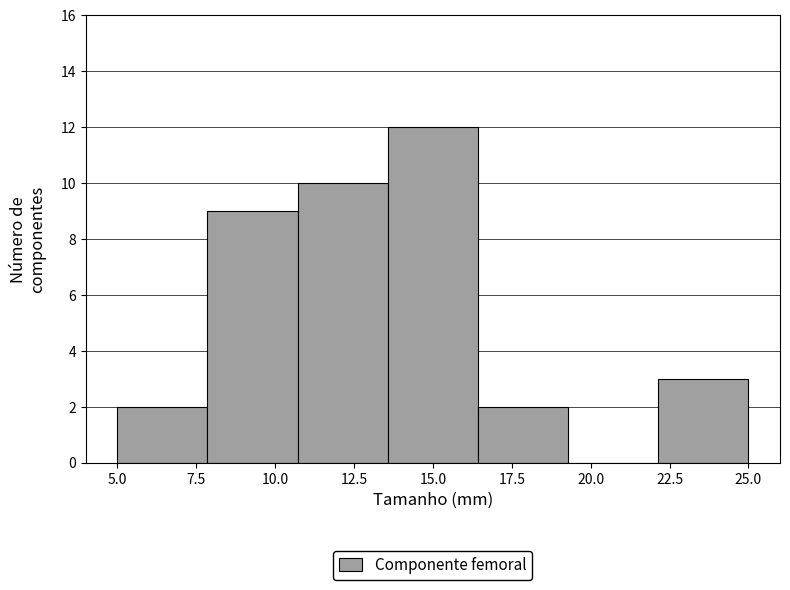

Reading left to right, list every bar in this chart as the range it spans on the x-axis followed by its height. Neither the bar edges nor the heights are printed on the chart, so give them approximately, as read against the axes.

5.0 to 8.0: 2
8.0 to 10.5: 9
10.5 to 13.5: 10
13.5 to 16.5: 12
16.5 to 19.5: 2
19.5 to 22.0: 0
22.0 to 25.0: 3